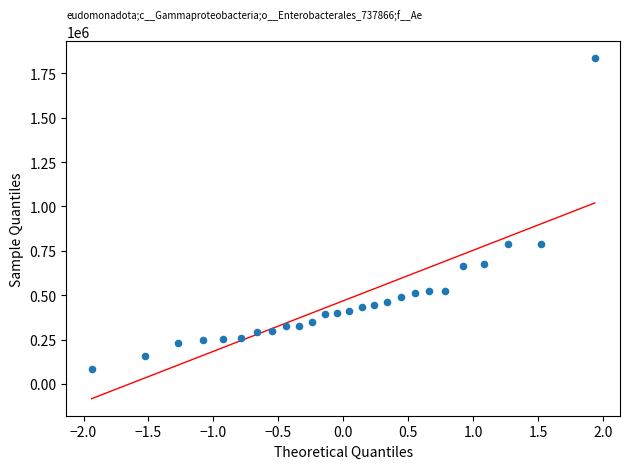

What is the range of Y values (max minus min)?

1751000